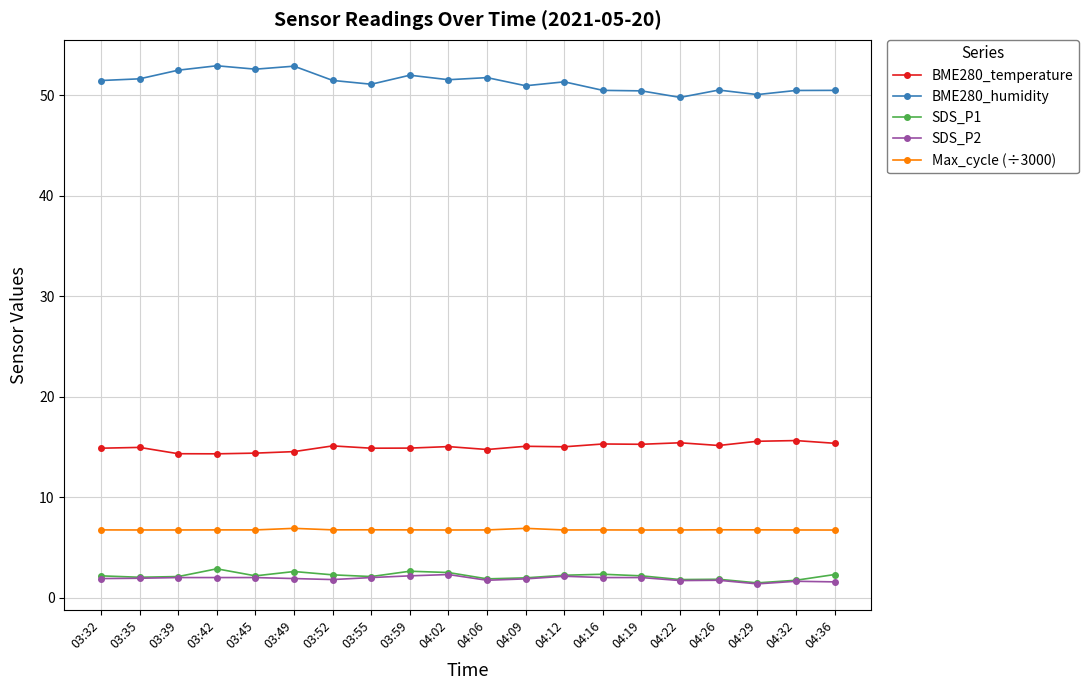

What are all the series names shown in the legend?

BME280_temperature, BME280_humidity, SDS_P1, SDS_P2, Max_cycle (÷3000)